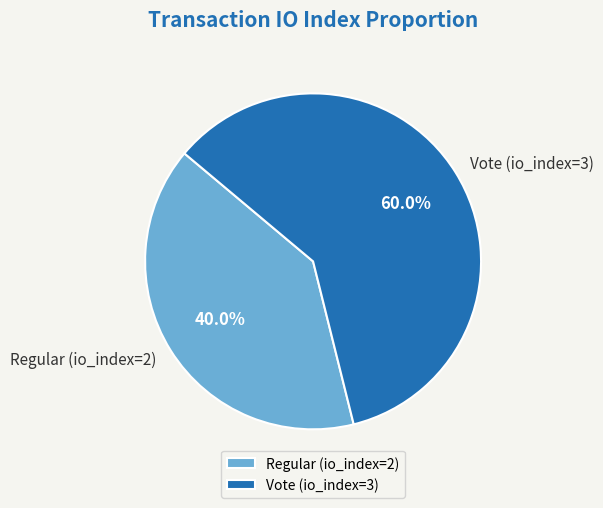

Approximately how many times larger is the value at Regular (io_index=2) compared to Vote (io_index=3)?

0.7